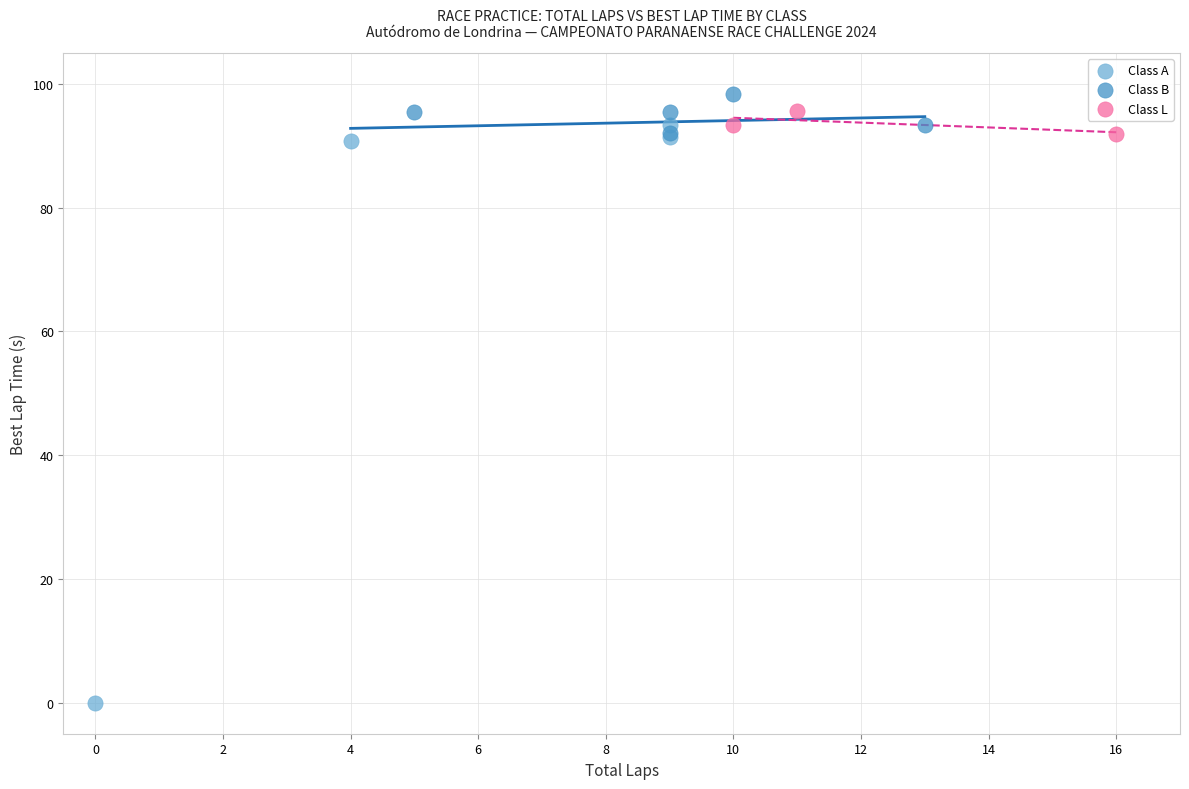

Which series reaches the minimum Y coordinate?

Class A